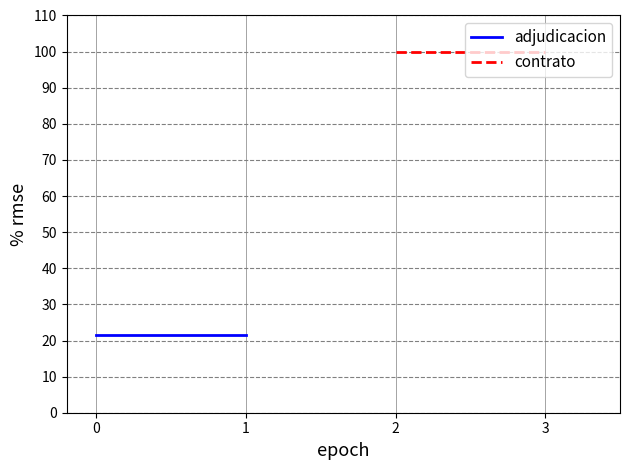

What is the sum of all contrato values?

200.0